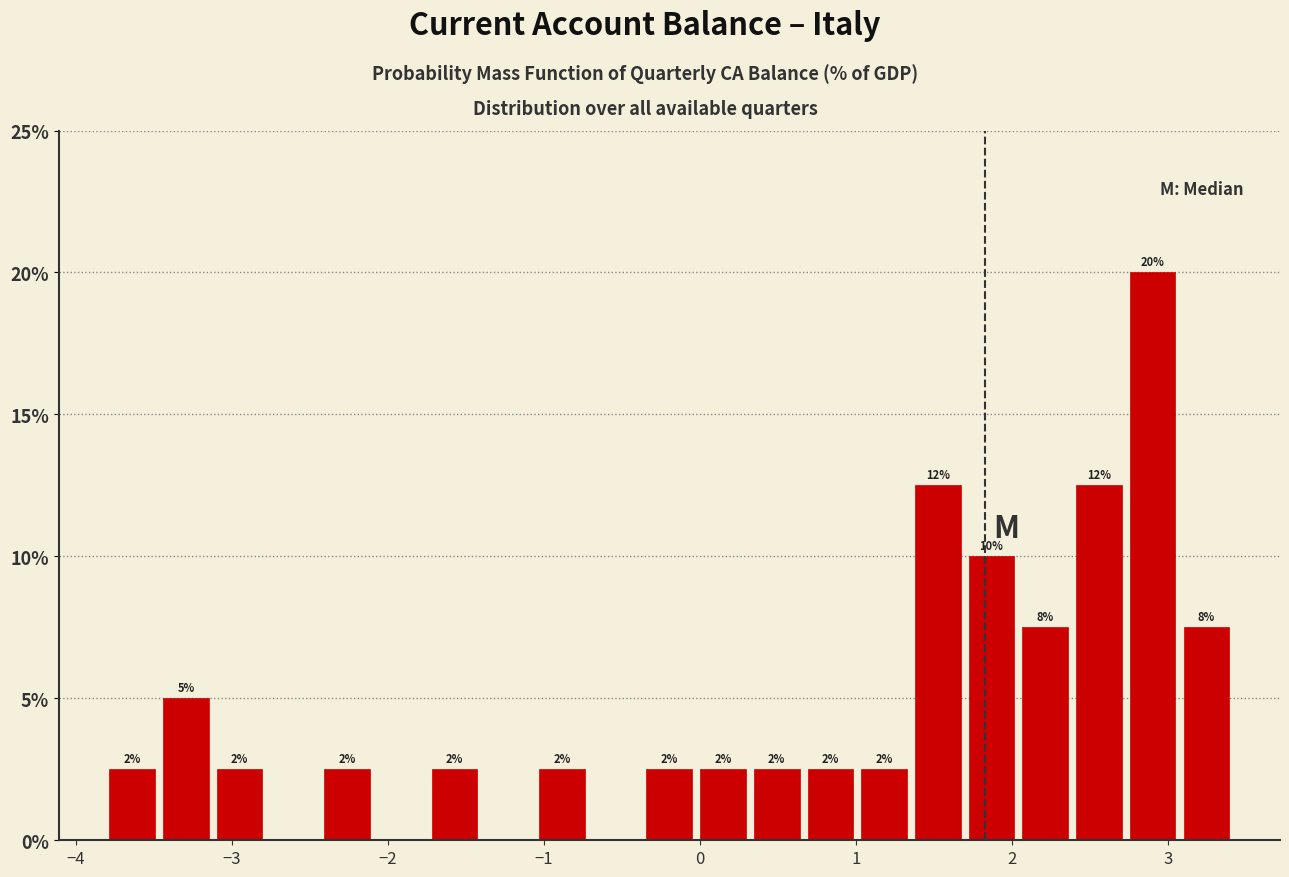

Read against the x-axis, roughly where is the centre of the tallest bar?

2.9